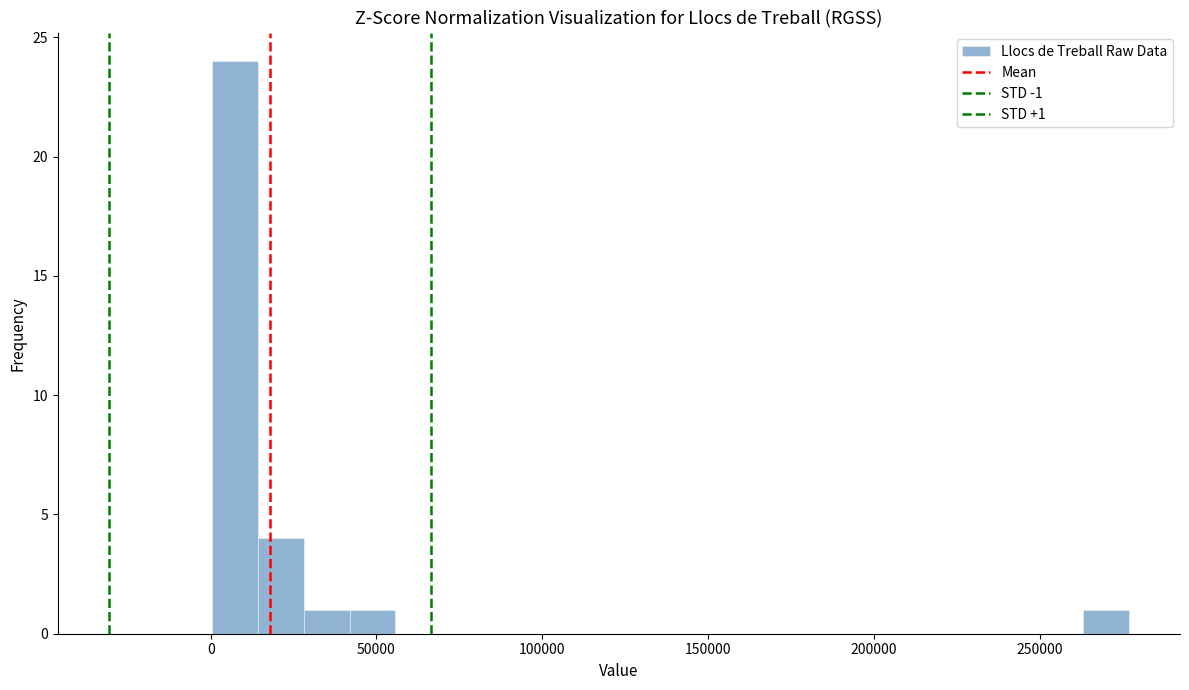

Read against the x-axis, roughly where is the centre of the tallest bar?

5000